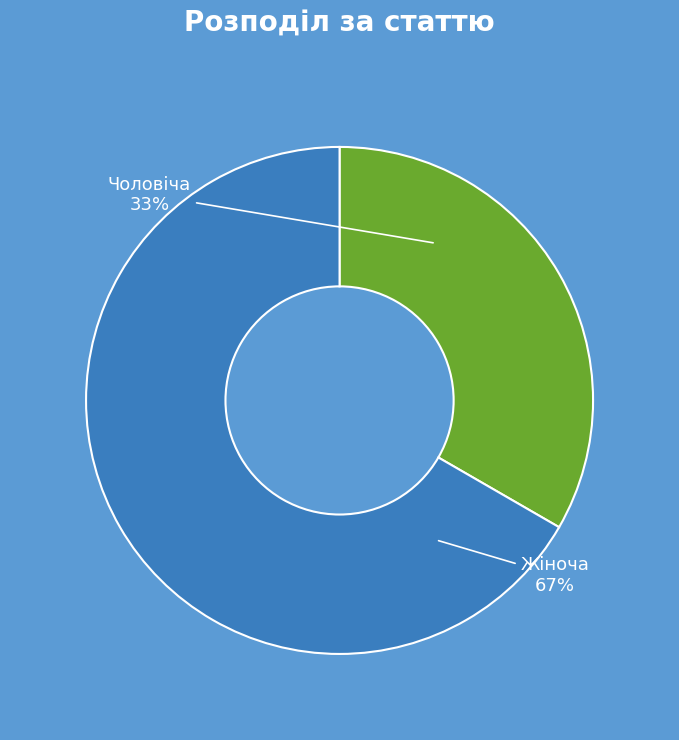

To the nearest percent, what is the average slice percentage?

50%